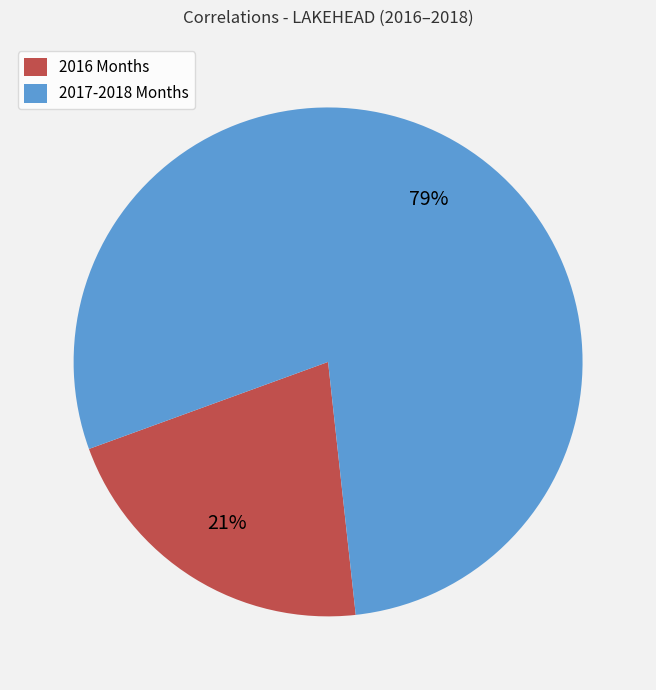

How many segments does this pie chart have?

2